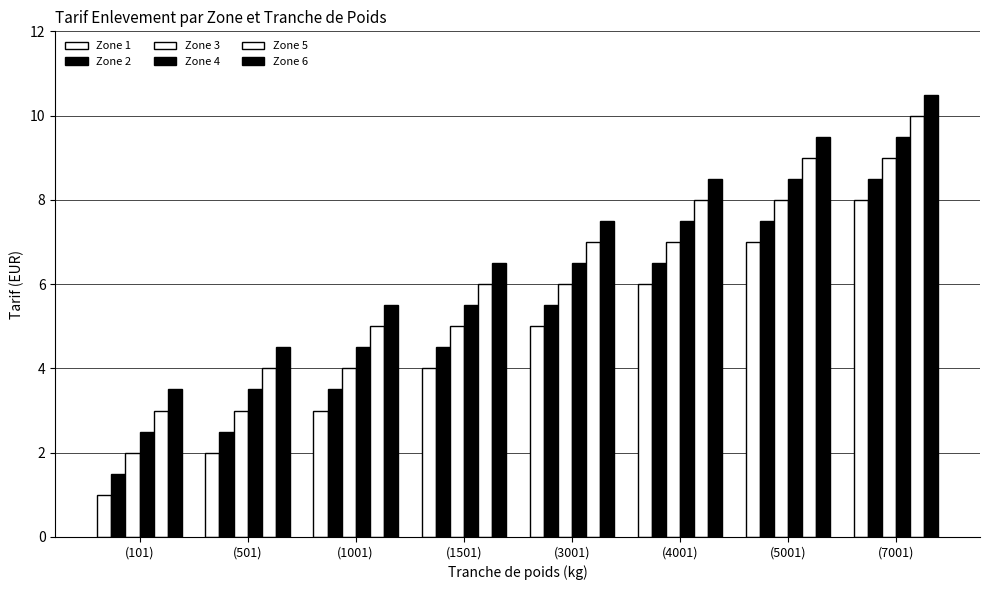

Which series has the largest range (max minus min)?

Zone 1